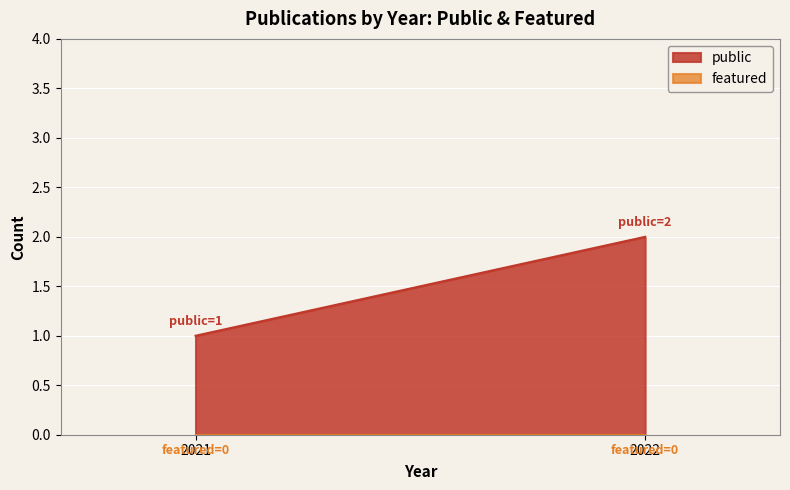

Which series has the largest range (max minus min)?

public